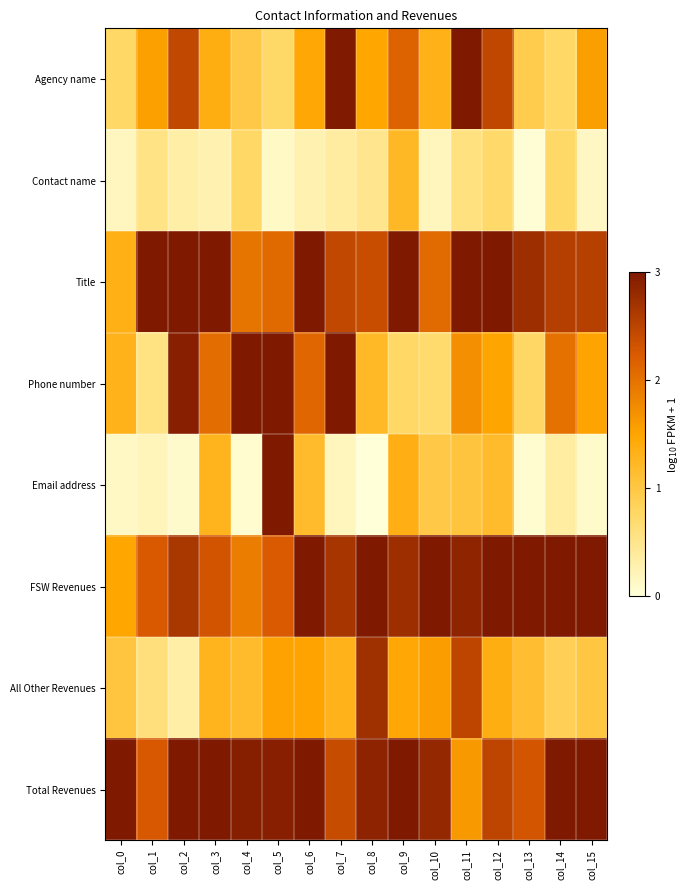

Reading left to right, what are all the values shown in this chart?

Agency name: col_0=0.8	col_1=1.6	col_2=2.4	col_3=1.4	col_4=1.0	col_5=0.7	col_6=1.5	col_7=3.0	col_8=1.5	col_9=2.1	col_10=1.3	col_11=3.9	col_12=2.5	col_13=0.9	col_14=0.8	col_15=1.6
Contact name: col_0=0.2	col_1=0.6	col_2=0.3	col_3=0.3	col_4=0.8	col_5=0.1	col_6=0.3	col_7=0.4	col_8=0.5	col_9=1.2	col_10=0.2	col_11=0.6	col_12=0.7	col_13=0.0	col_14=0.7	col_15=0.1
Title: col_0=1.3	col_1=3.0	col_2=3.4	col_3=3.2	col_4=2.0	col_5=2.1	col_6=3.8	col_7=2.4	col_8=2.4	col_9=3.1	col_10=2.1	col_11=4.9	col_12=3.2	col_13=2.7	col_14=2.5	col_15=2.5
Phone number: col_0=1.3	col_1=0.6	col_2=2.9	col_3=2.0	col_4=3.5	col_5=3.2	col_6=2.1	col_7=3.3	col_8=1.2	col_9=0.8	col_10=0.7	col_11=1.7	col_12=1.5	col_13=0.8	col_14=2.0	col_15=1.5
Email address: col_0=0.1	col_1=0.2	col_2=0.1	col_3=1.3	col_4=0.1	col_5=3.5	col_6=1.2	col_7=0.2	col_8=0.0	col_9=1.4	col_10=1.0	col_11=1.0	col_12=1.2	col_13=0.1	col_14=0.4	col_15=0.1
FSW Revenues: col_0=1.5	col_1=2.2	col_2=2.6	col_3=2.3	col_4=1.9	col_5=2.2	col_6=3.9	col_7=2.7	col_8=3.5	col_9=2.7	col_10=3.1	col_11=2.9	col_12=3.7	col_13=3.3	col_14=3.0	col_15=3.1
All Other Revenues: col_0=1.0	col_1=0.6	col_2=0.3	col_3=1.3	col_4=1.2	col_5=1.5	col_6=1.5	col_7=1.3	col_8=2.7	col_9=1.5	col_10=1.6	col_11=2.5	col_12=1.4	col_13=1.1	col_14=0.9	col_15=1.0
Total Revenues: col_0=4.0	col_1=2.3	col_2=3.2	col_3=3.9	col_4=2.9	col_5=2.9	col_6=3.8	col_7=2.4	col_8=2.9	col_9=4.2	col_10=2.8	col_11=1.6	col_12=2.5	col_13=2.3	col_14=3.8	col_15=3.3